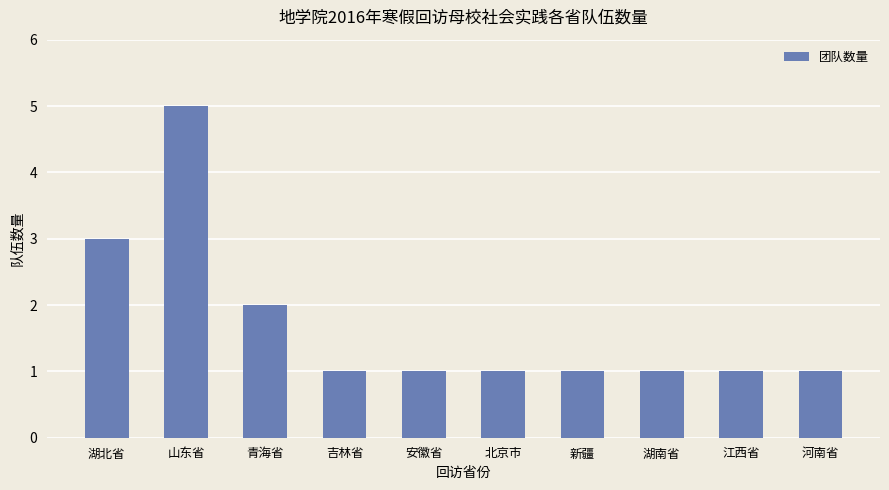

What is the sum of the values at 山东省 and 吉林省?

6